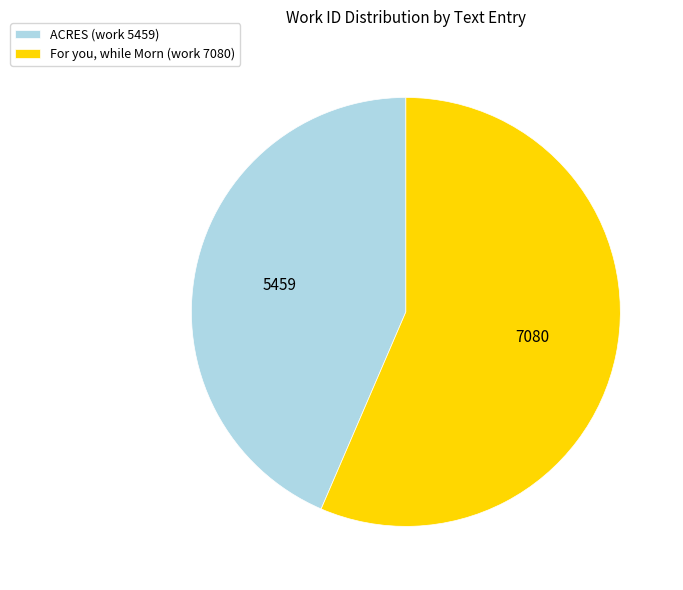

The ACRES (work 5459) slice represents 44% of the pie. True or false?

True